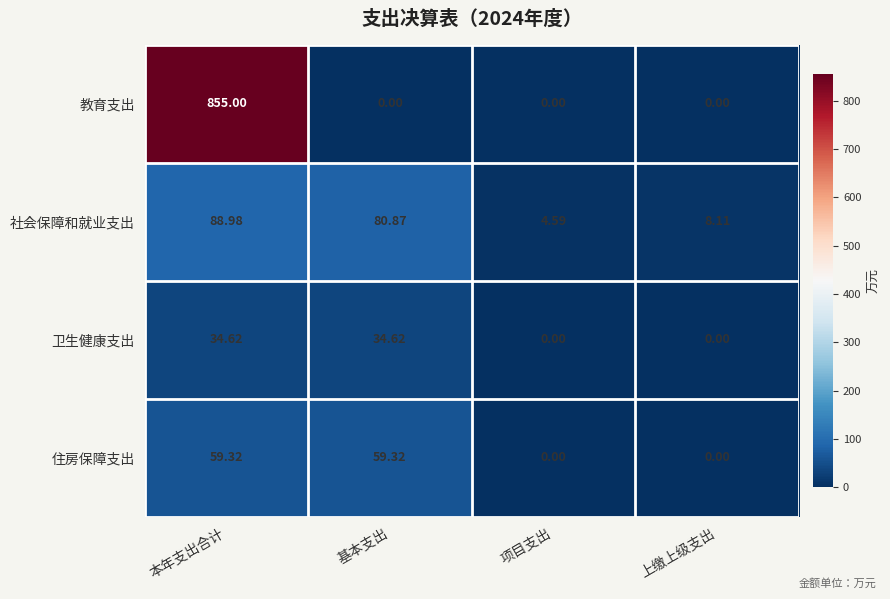

Which series has the widest spread of values?

教育支出